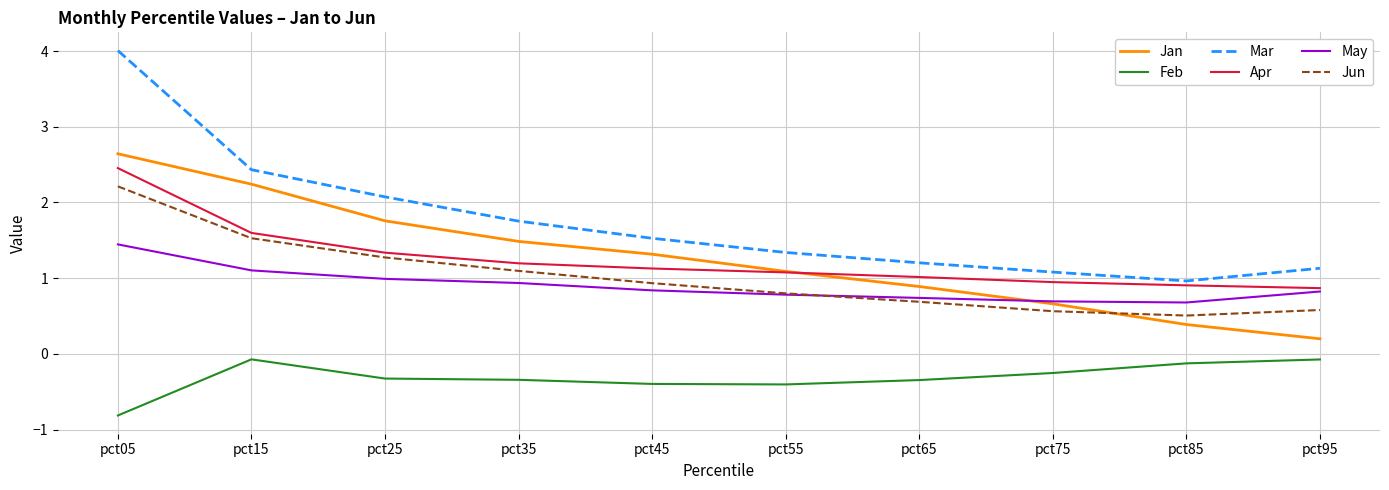

Which category has the lowest value in the Jan series?

pct95